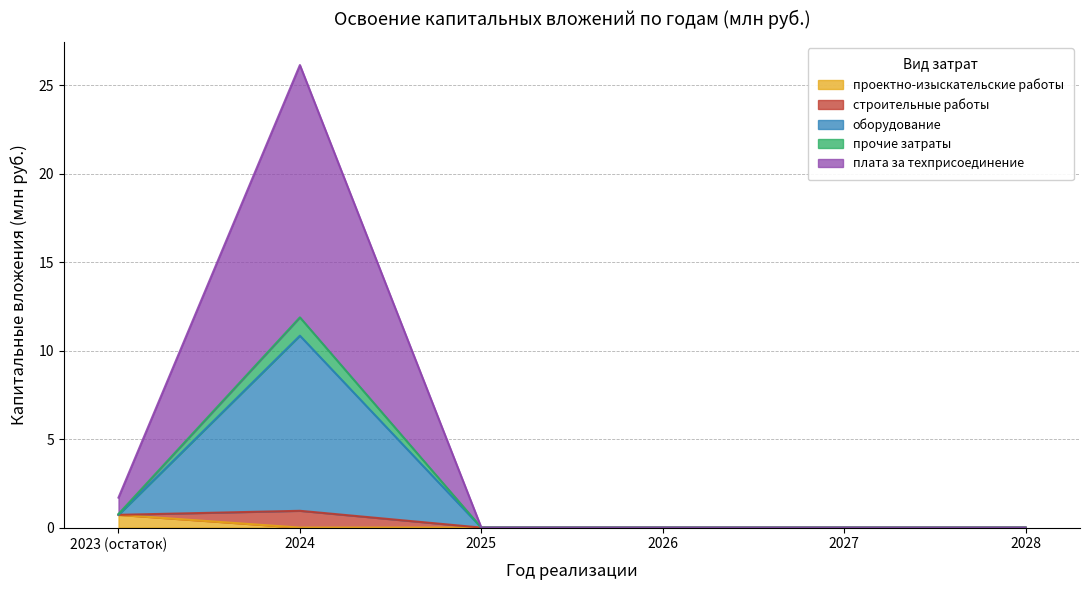

Which category has the lowest value across all series?

2024